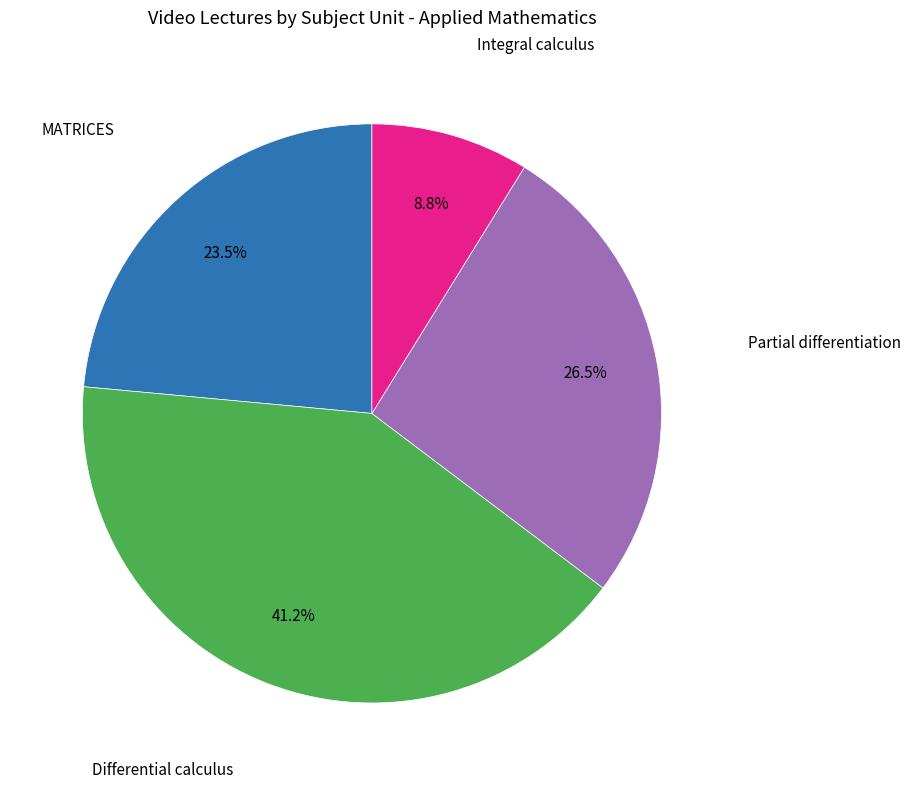

To the nearest percent, what is the difference between the largest and smallest slice percentages?

32%